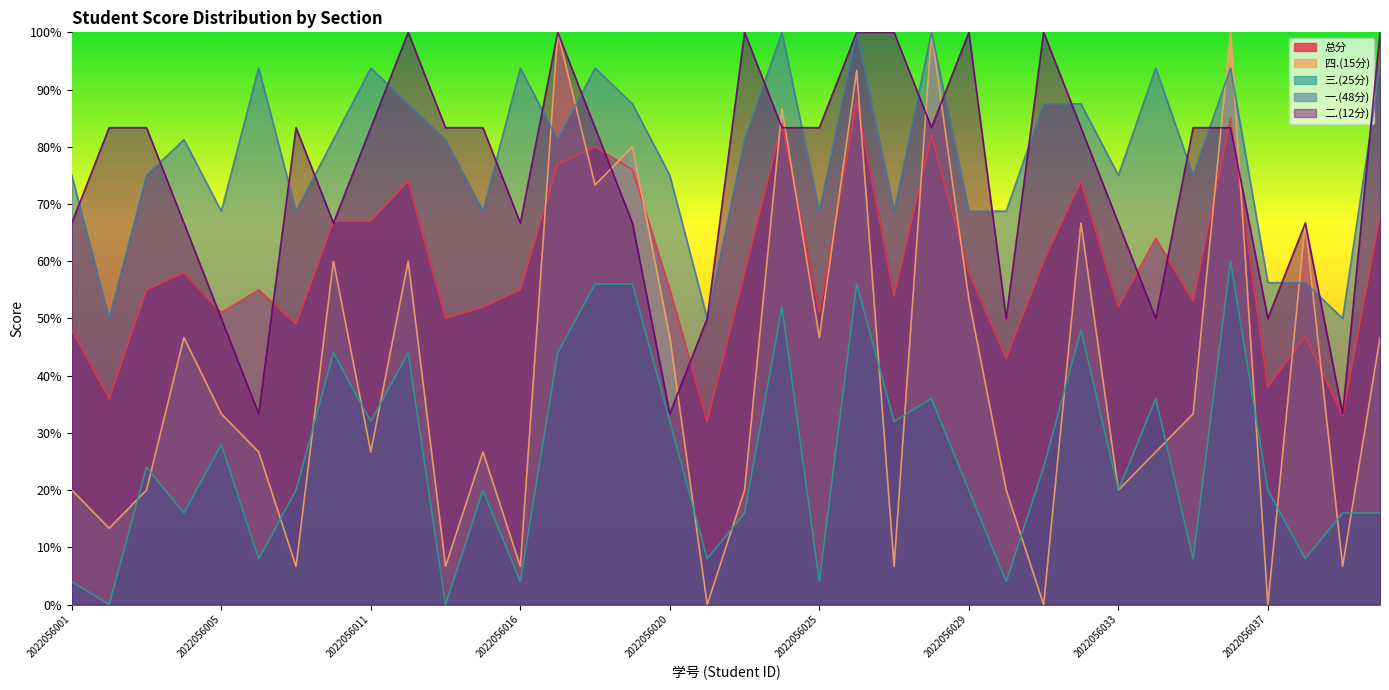

At 2022056021, list the series in order from largest to smallest.

一.(48分), 二.(12分), 总分, 三.(25分), 四.(15分)